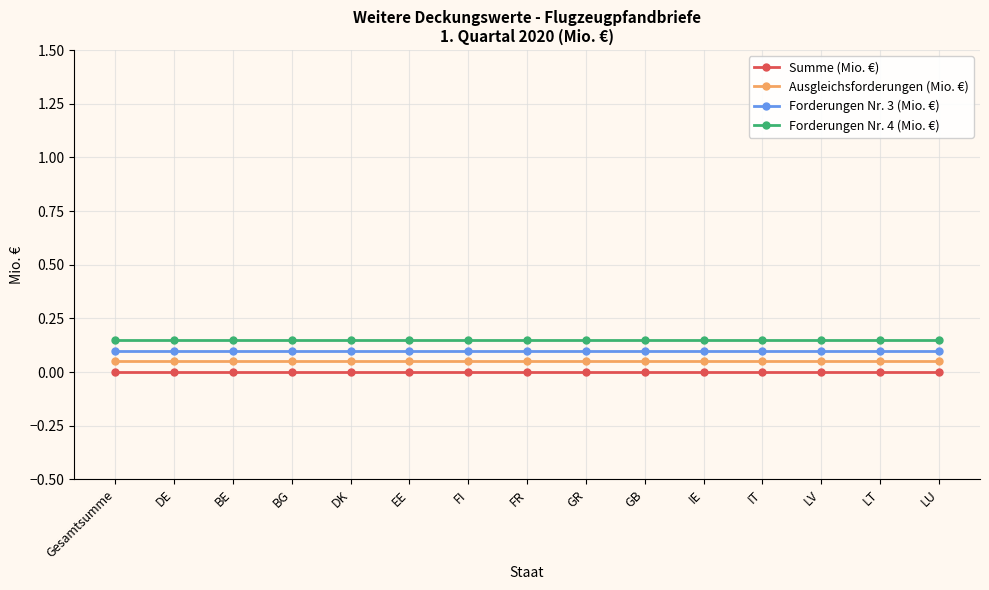

List the series in order of their peak value, highest first.

Forderungen Nr. 4 (Mio. €), Forderungen Nr. 3 (Mio. €), Ausgleichsforderungen (Mio. €), Summe (Mio. €)